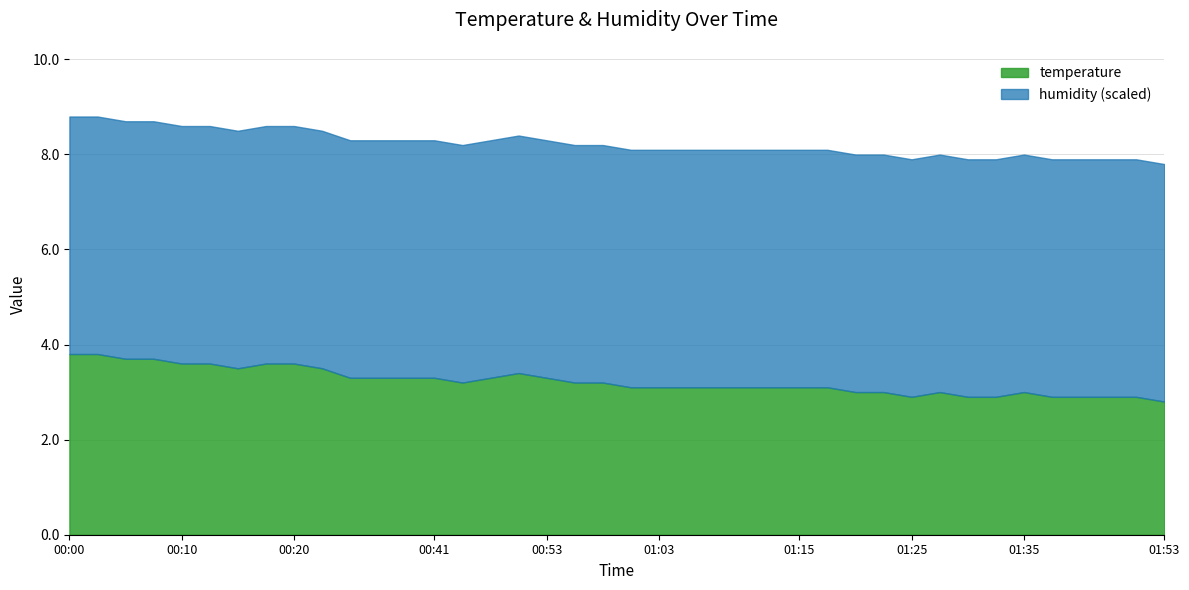

True or false: humidity and temperature cross at least once.

False